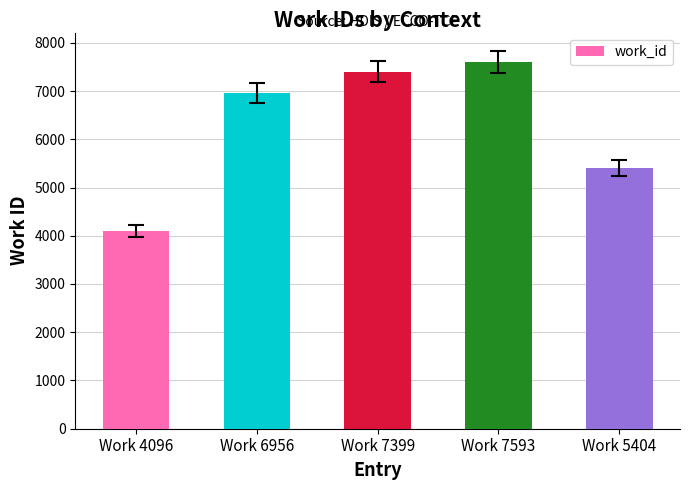

What is the greatest value displayed?

7593